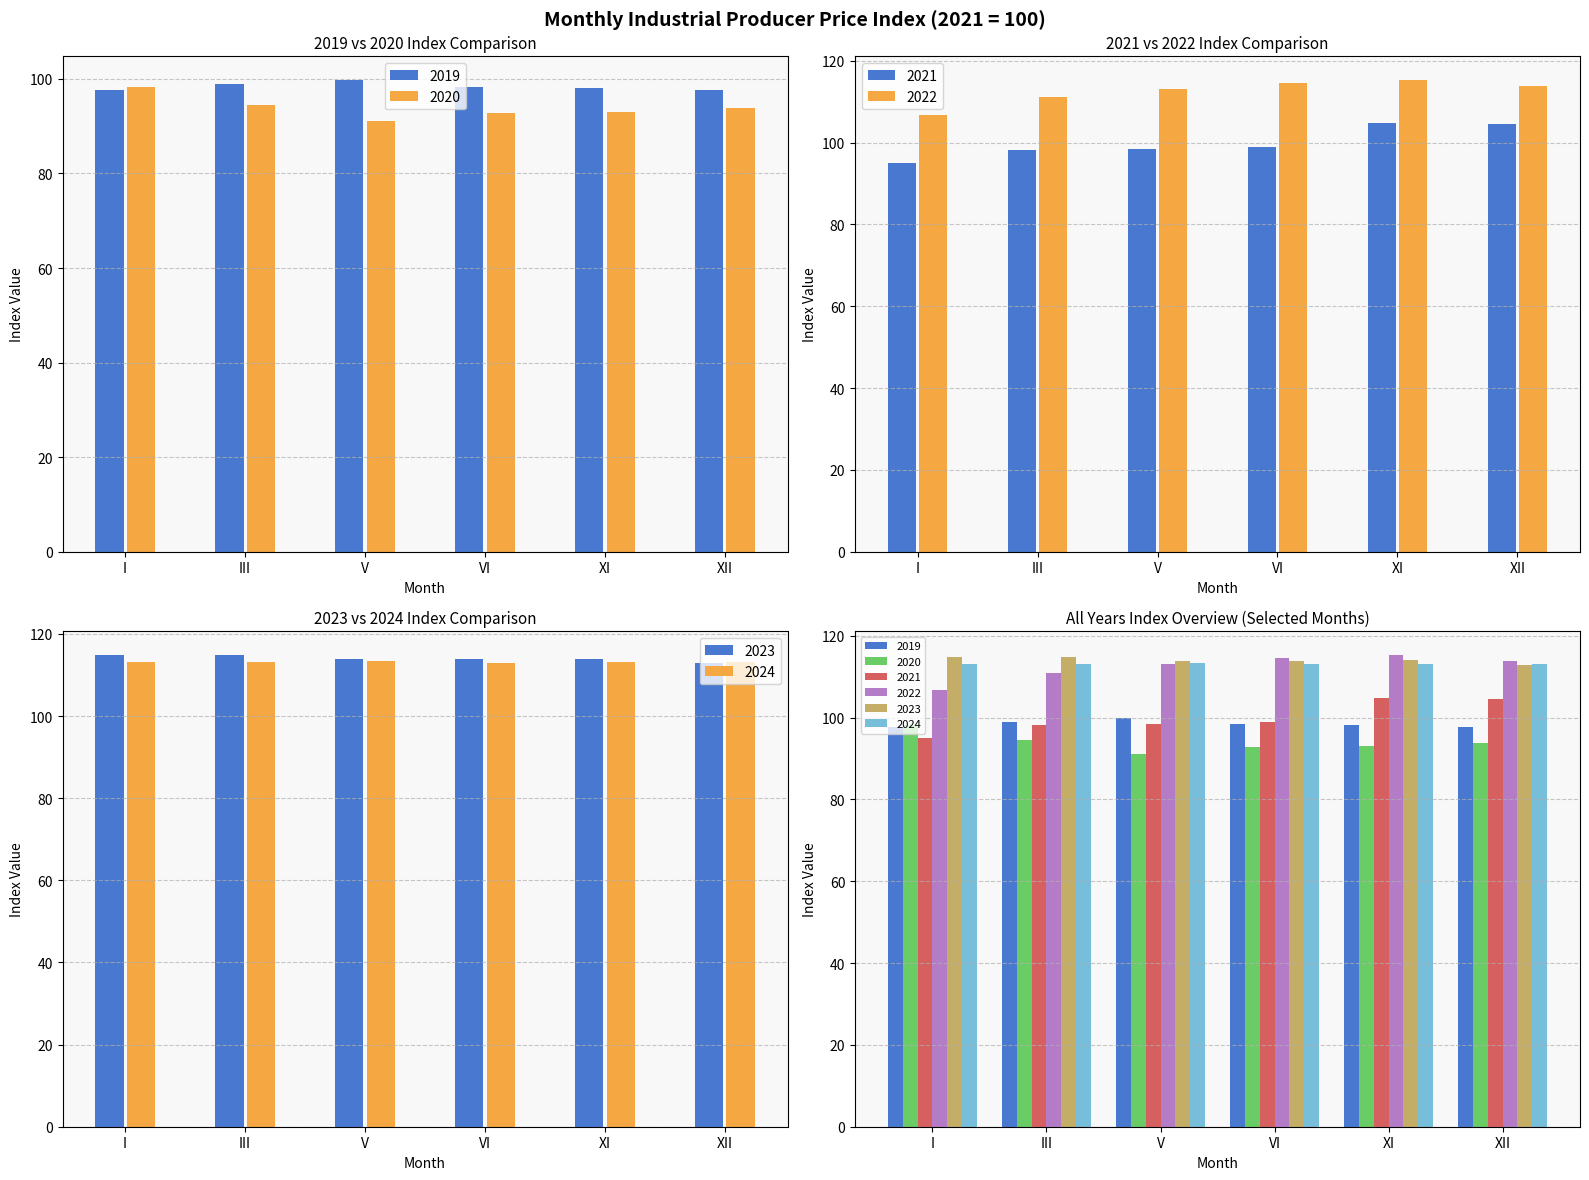

What is the value of the 2023 bar at the 2nd from the left?

114.8